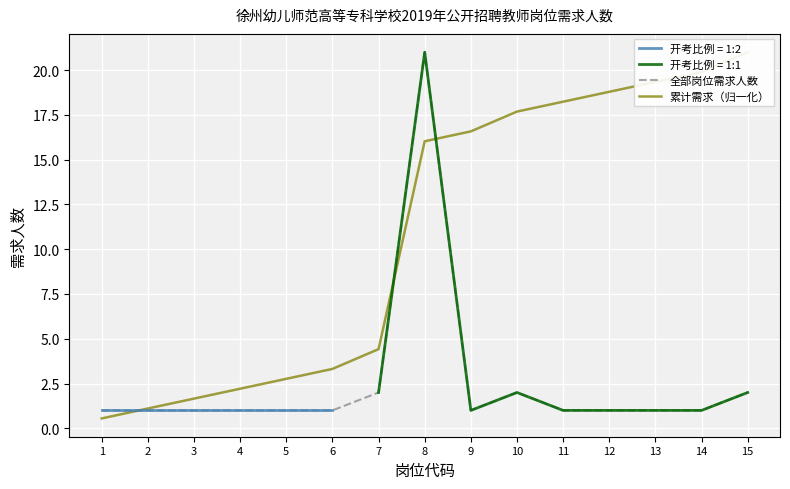

Is it true that 累计需求（归一化） equals 6.6 at 7?

False